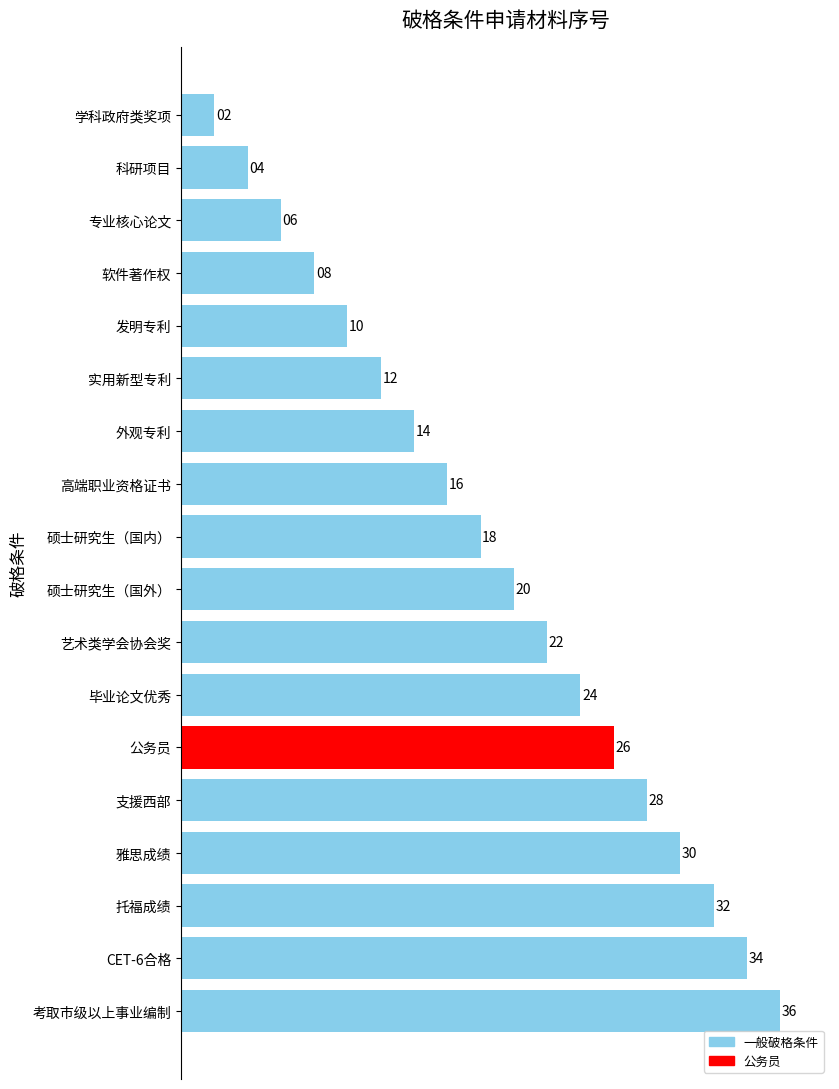

Reading top to bottom, transcribe all the data shown in this chart.

2	4	6	8	10	12	14	16	18	20	22	24	26	28	30	32	34	36